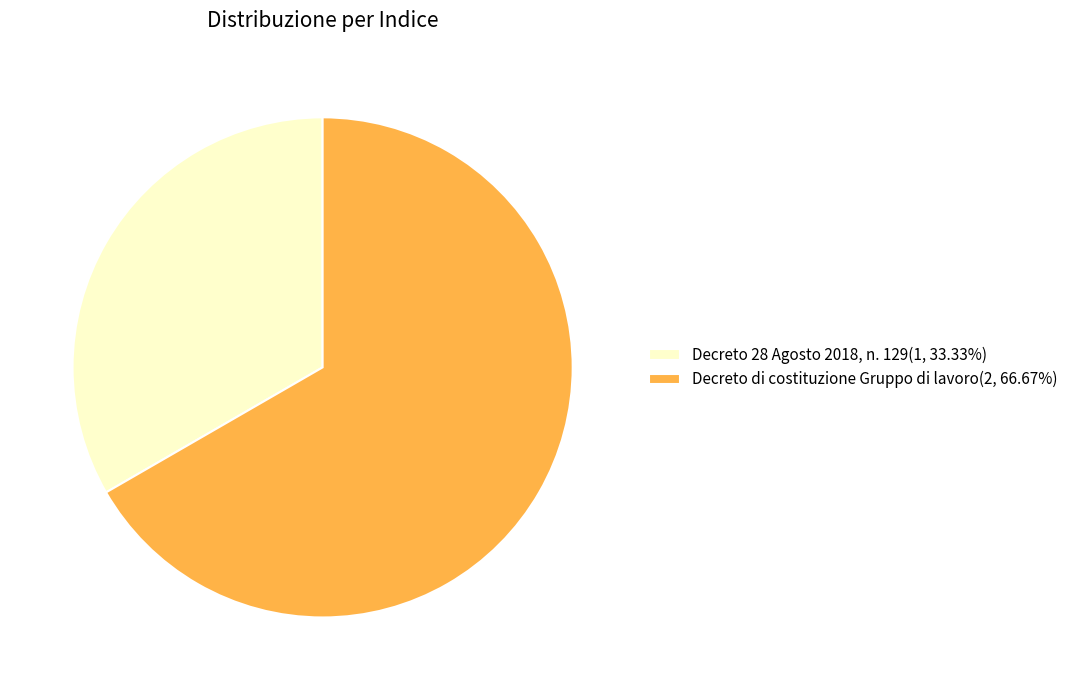

True or false: Decreto di costituzione Gruppo di lavoro accounts for 67% of the total.

True